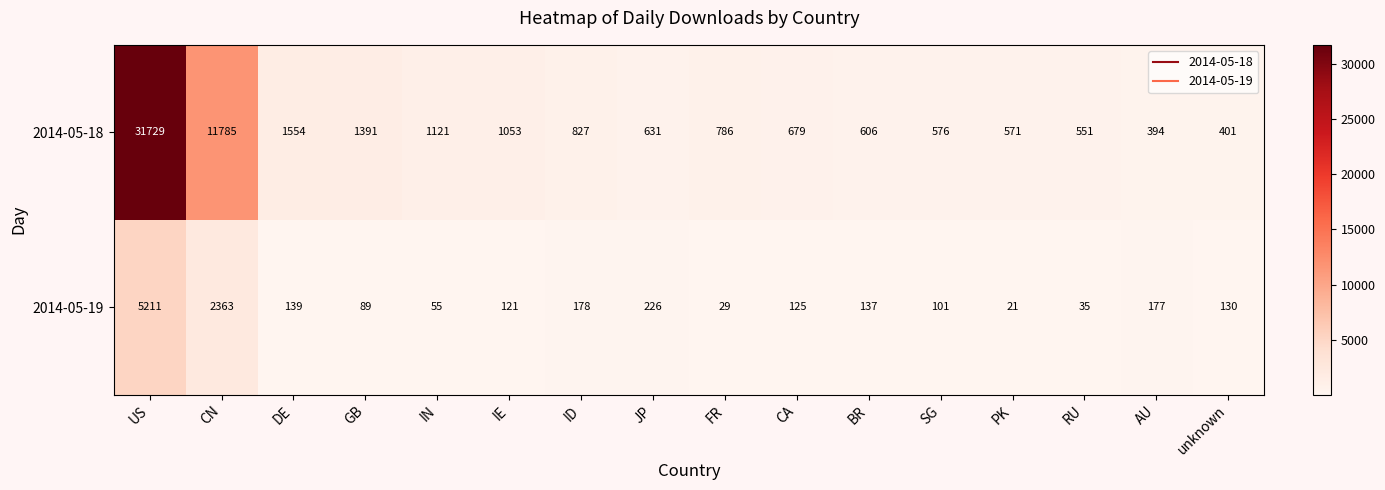

Is it true that 2014-05-18 equals 950 at RU?

False